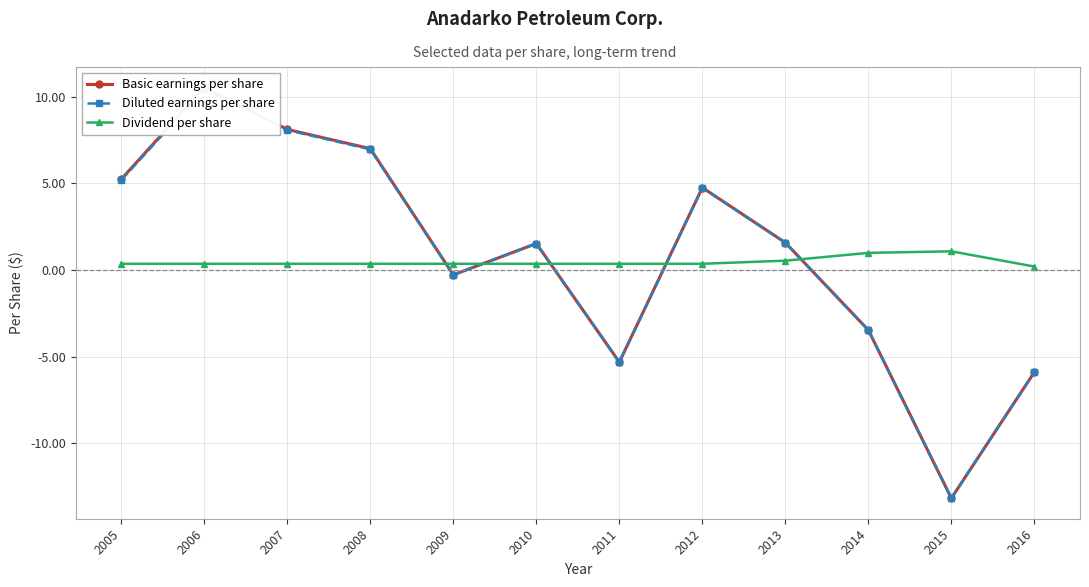

What is the sum of the Diluted earnings per share values at 2016 and 2011?

-11.2